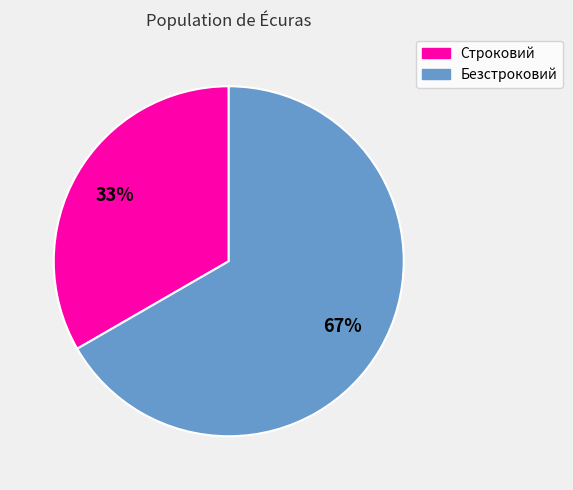

To the nearest percent, what is the combined percentage of Строковий and Безстроковий?

100%